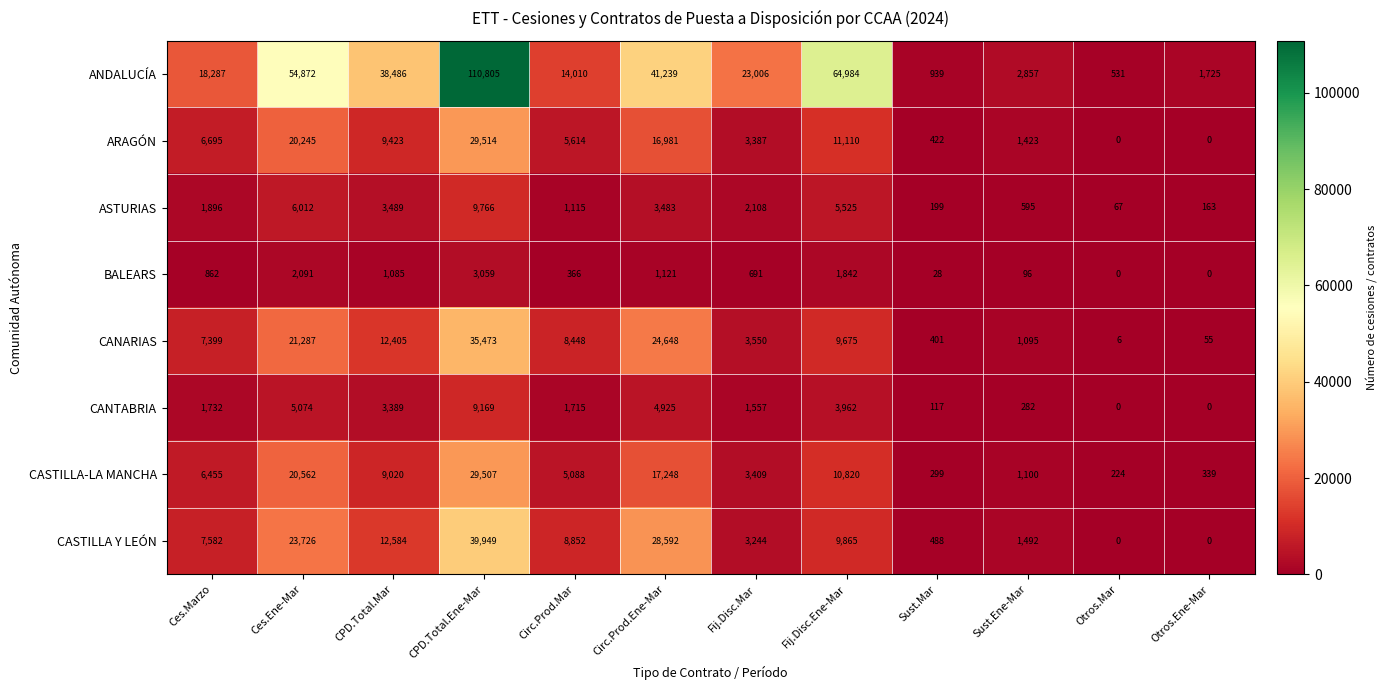

At which label does CASTILLA-LA MANCHA reach its minimum?

Otros.Mar